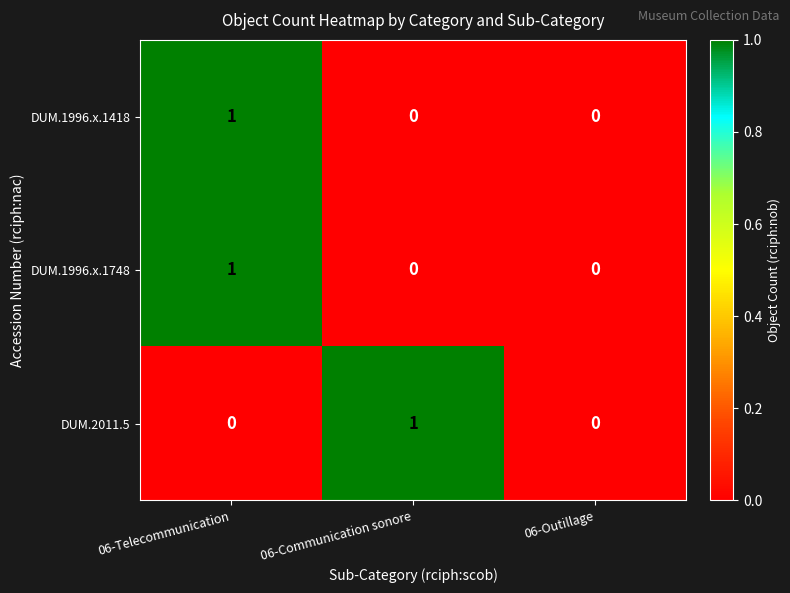

At which category is the sum across all series the highest?

06-Telecommunication